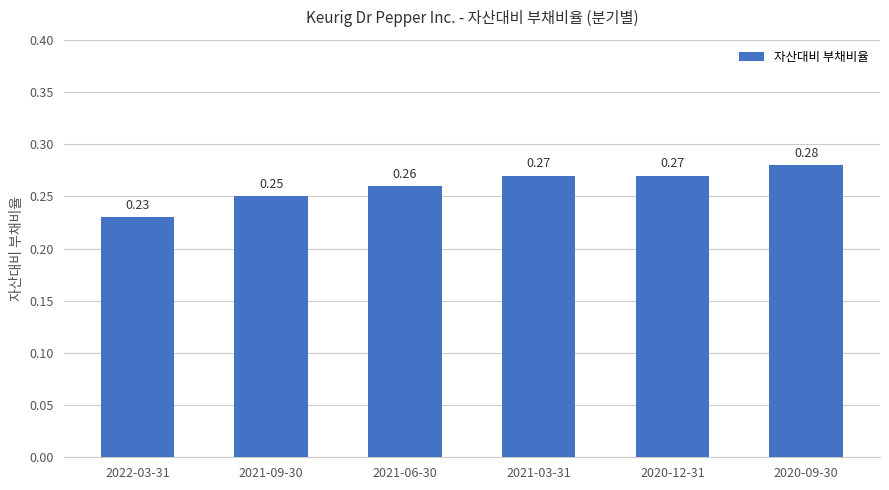

What is the sum of the values at 2020-09-30 and 2021-06-30?

0.5